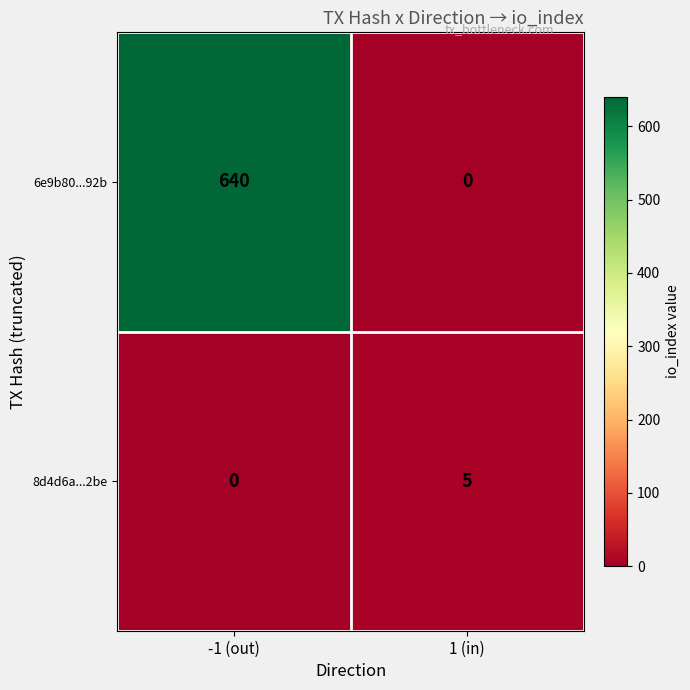

List the series in order of their peak value, lowest first.

8d4d6a...2be, 6e9b80...92b